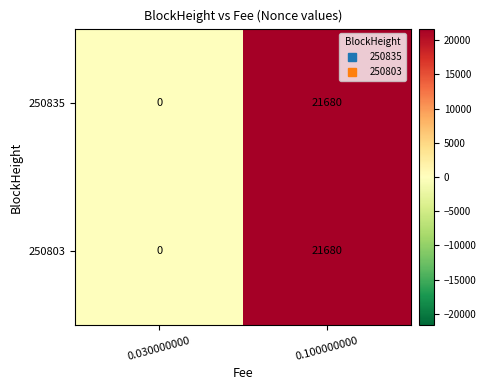

What is the total value across all series at 0.100000000?

43360